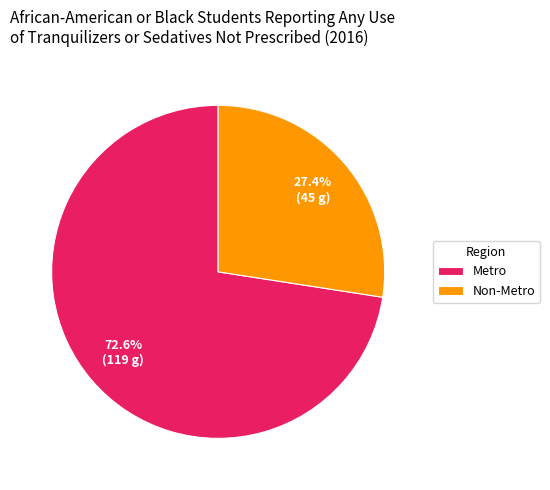

To the nearest percent, what is the combined percentage of Metro and Non-Metro?

100%